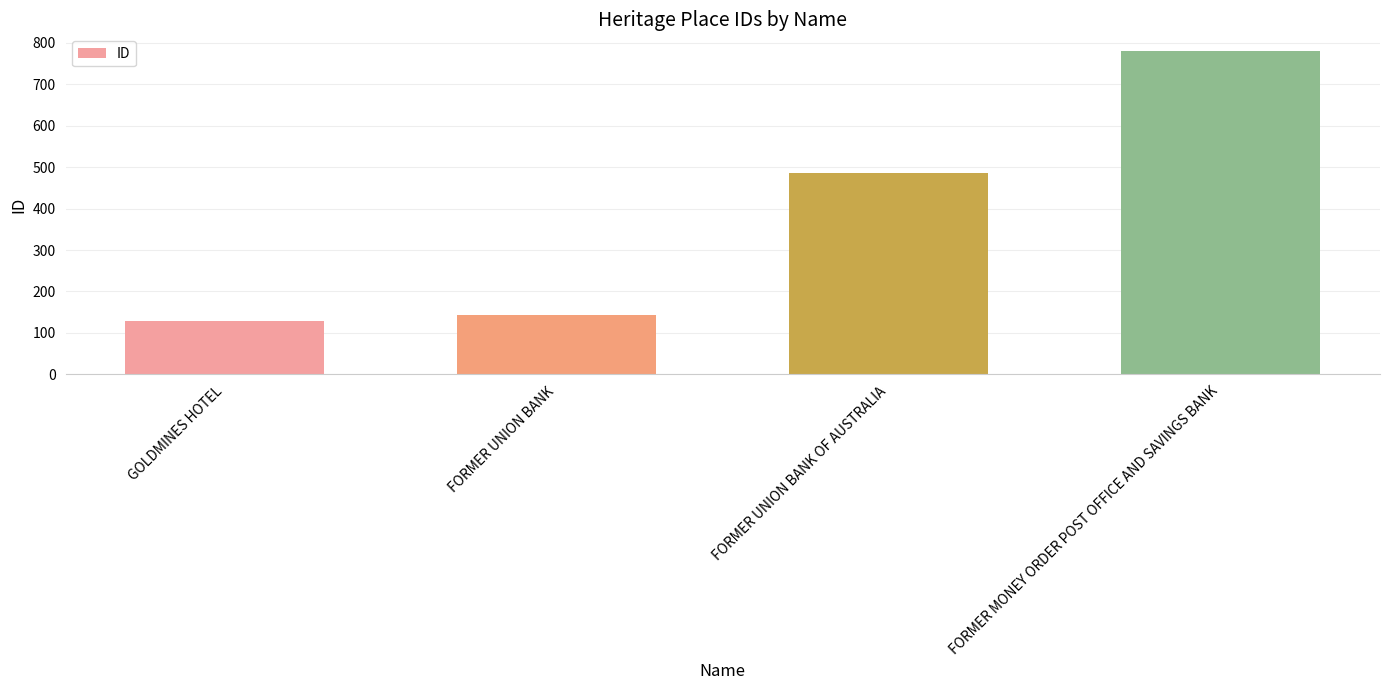

Are the bars horizontal?

No